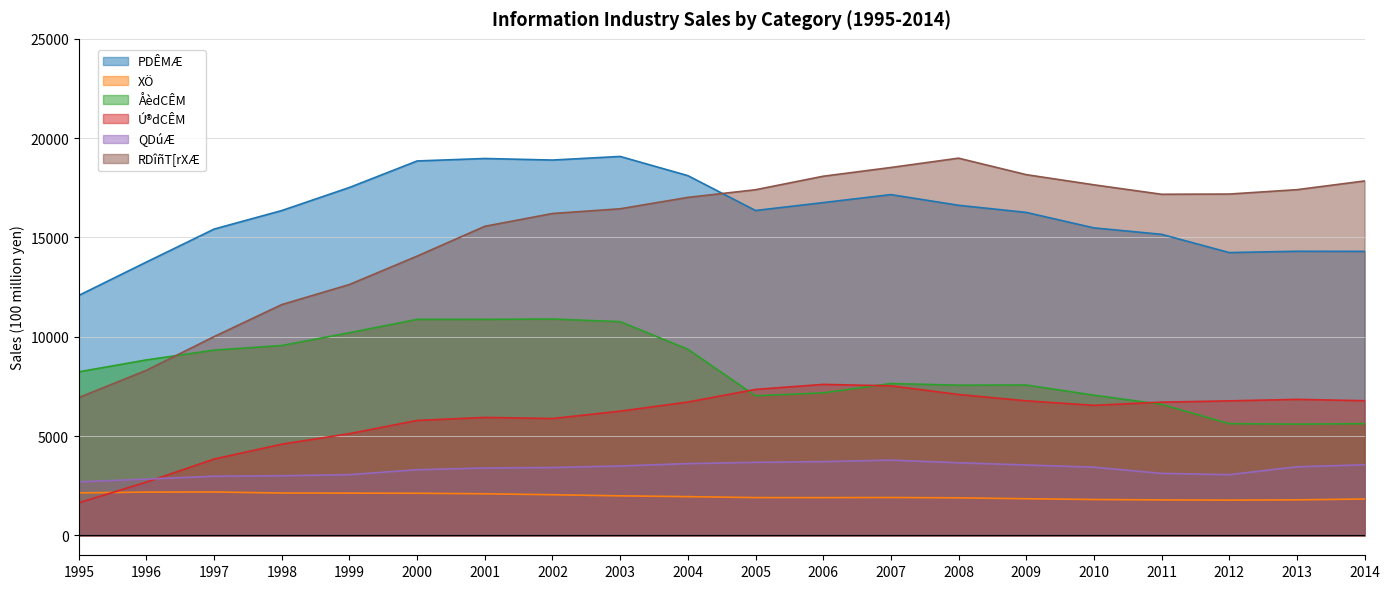

What are all the series names shown in the legend?

PDÊMÆ, XÖ, ÅèdCÊM, Ú®dCÊM, QDúÆ, RDîñT[rXÆ